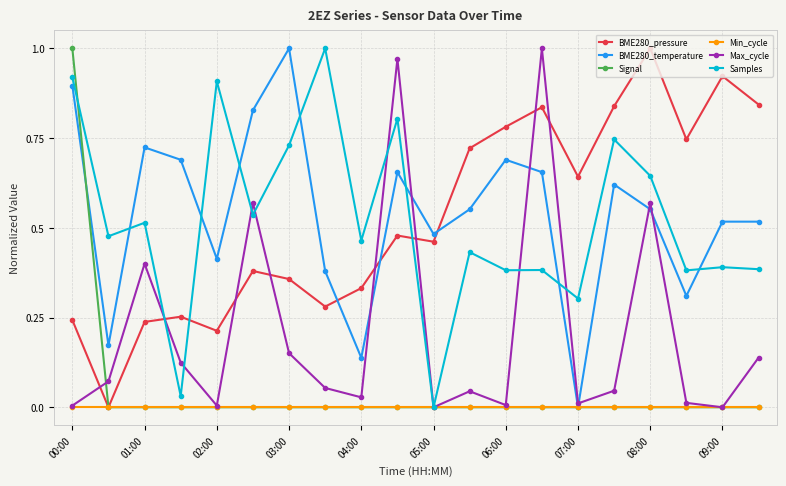

Which series ends up on top after the final intersection of BME280_pressure and Samples?

BME280_pressure